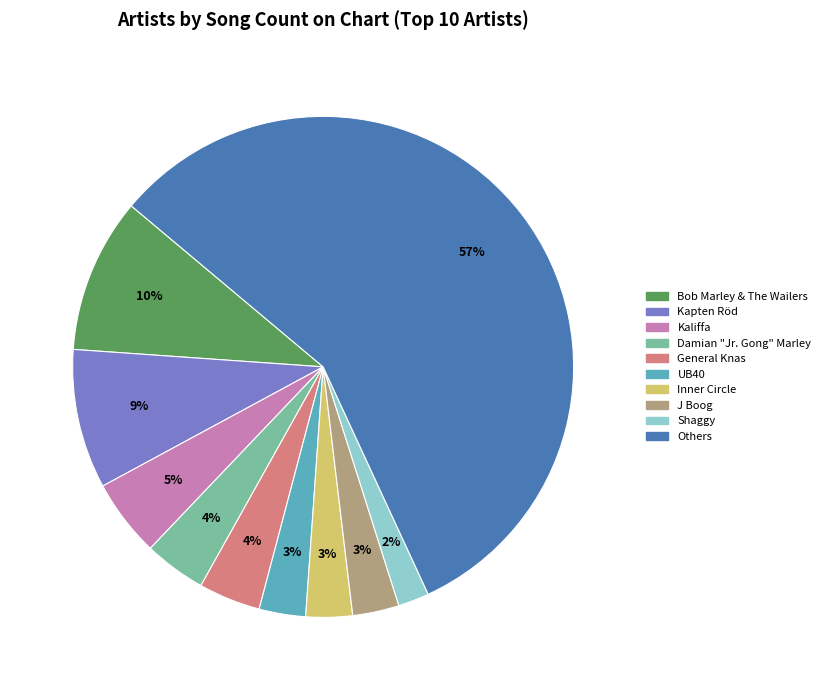

Do UB40 and Inner Circle together represent more than half of the pie?

No